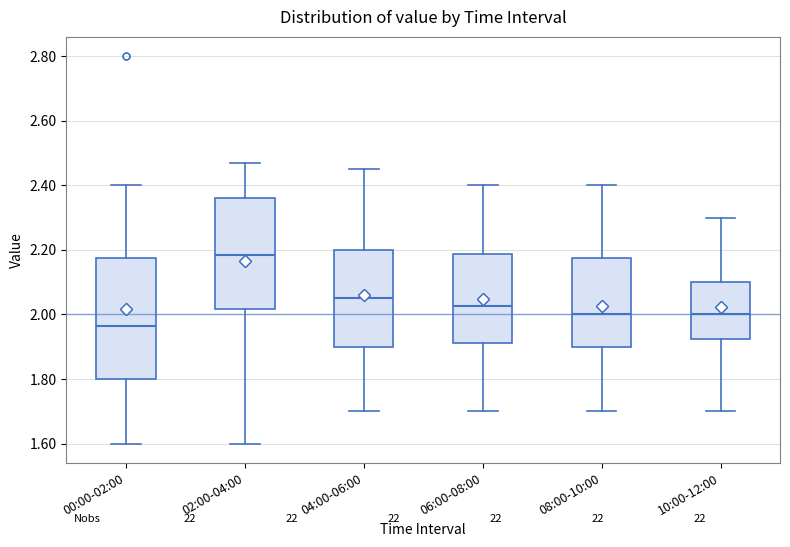

Comparing the boxes themselves (not the whiskers), which one is the tallest?

00:00-02:00